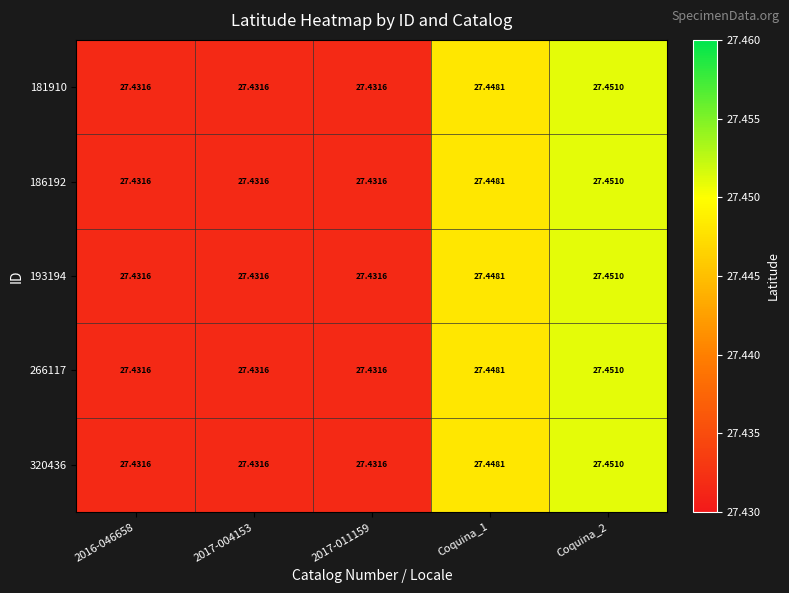

Is the value of 320436 at Coquina_1 greater than the value of 181910 at Coquina_2?

No